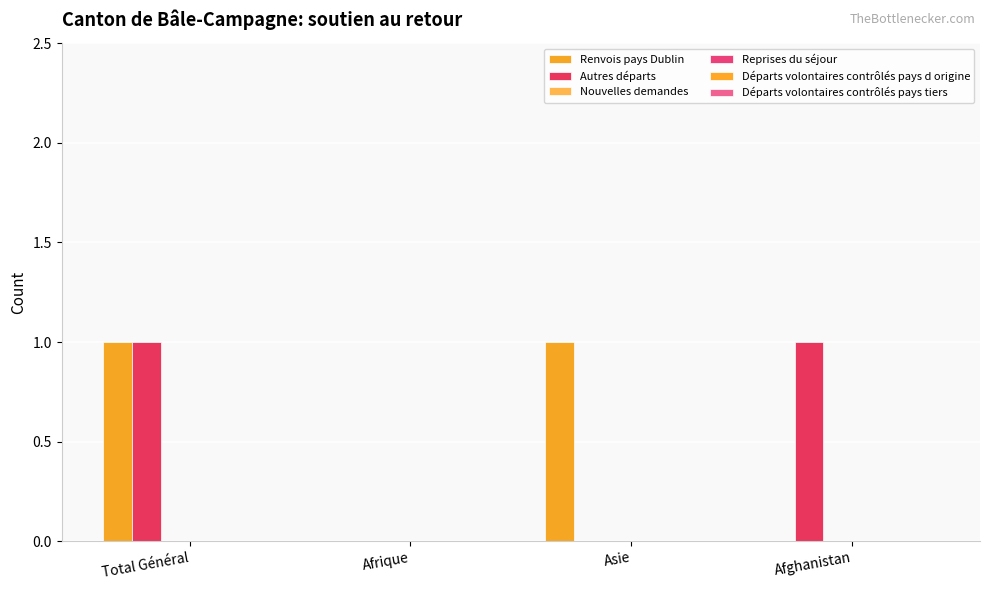

At which label does Renvois pays Dublin reach its minimum?

Afrique